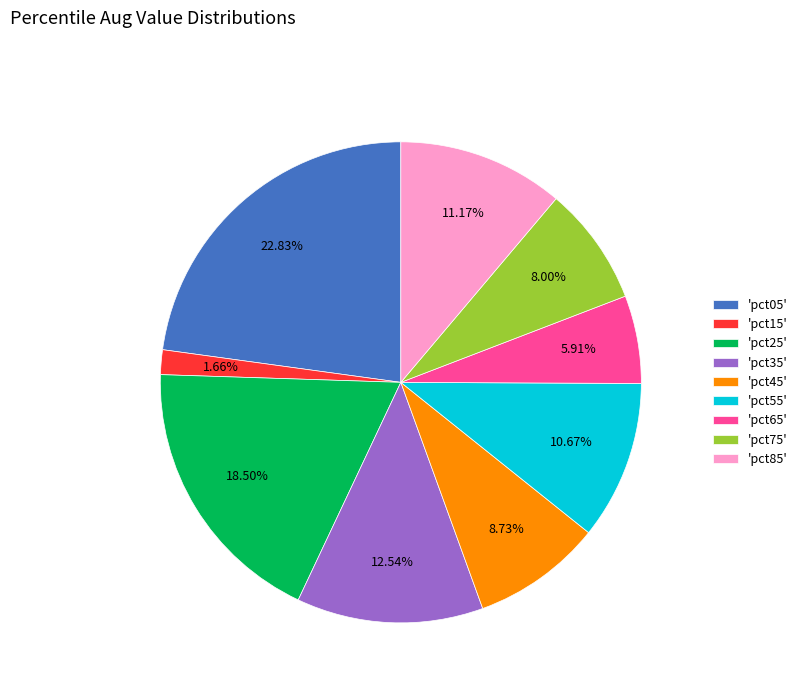

Combined, do 'pct75' and 'pct35' account for over 50%?

No